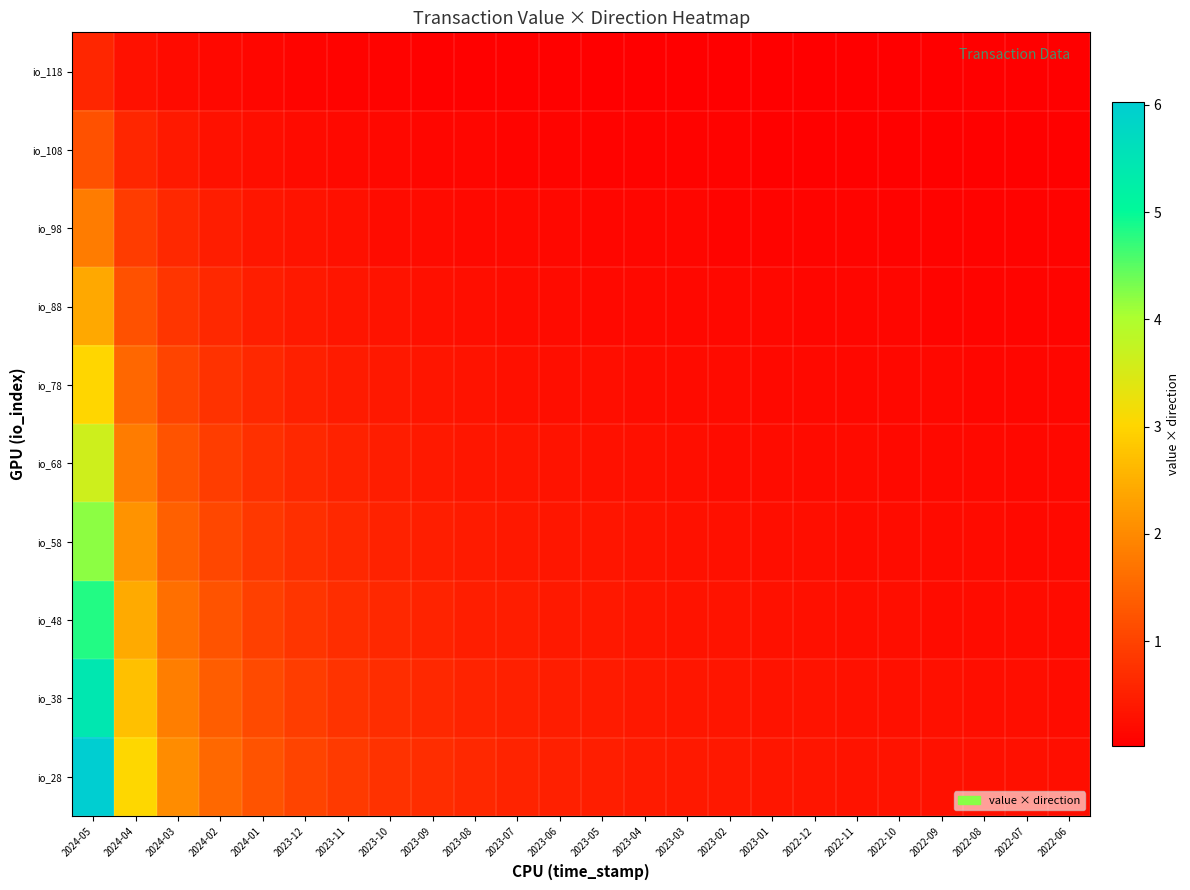

At 2023-07, list the series in order from smallest to largest.

io_118, io_108, io_98, io_88, io_78, io_68, io_58, io_48, io_38, io_28